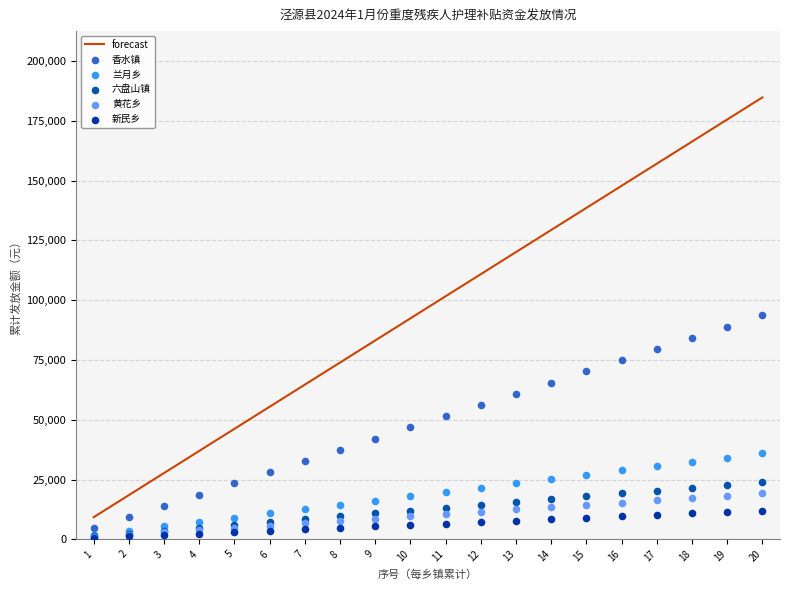

At how many categories does at least one series exceed 170741?

2